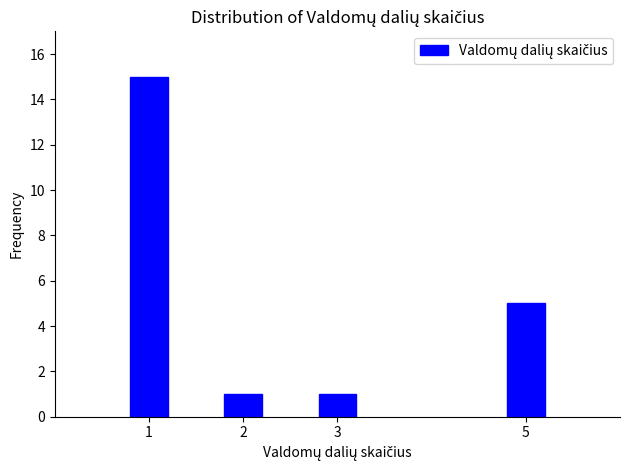

Reading left to right, extract all data points from this chart.

15	1	1	5